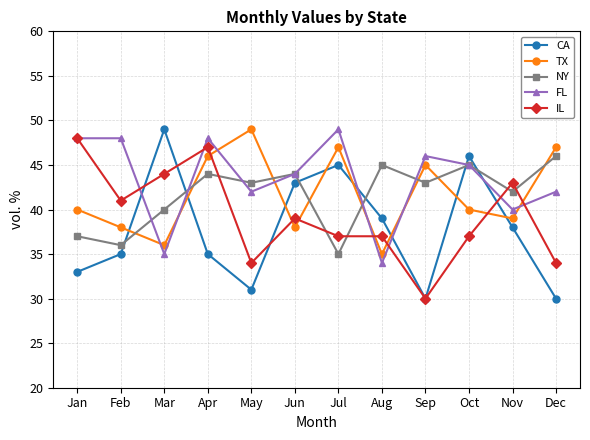

What is the sum of the FL values at Jul and Feb?

97